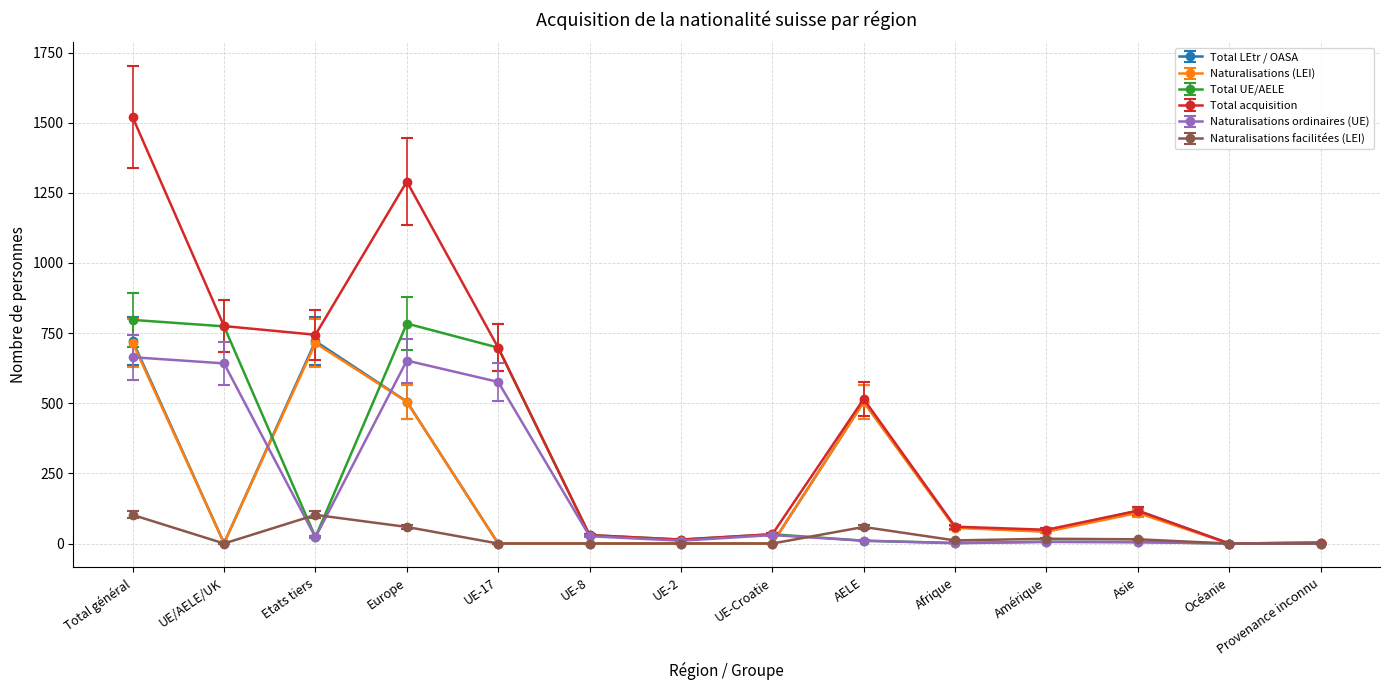

Where is the first local minimum for Naturalisations facilitées (LEI)?

UE/AELE/UK